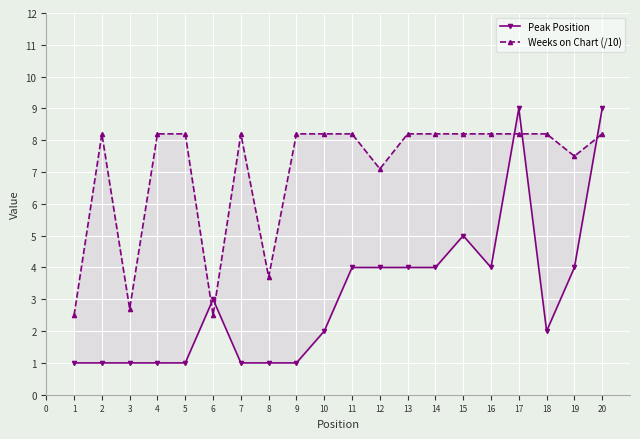

How many interior local valleys does the Peak Position series have?

2